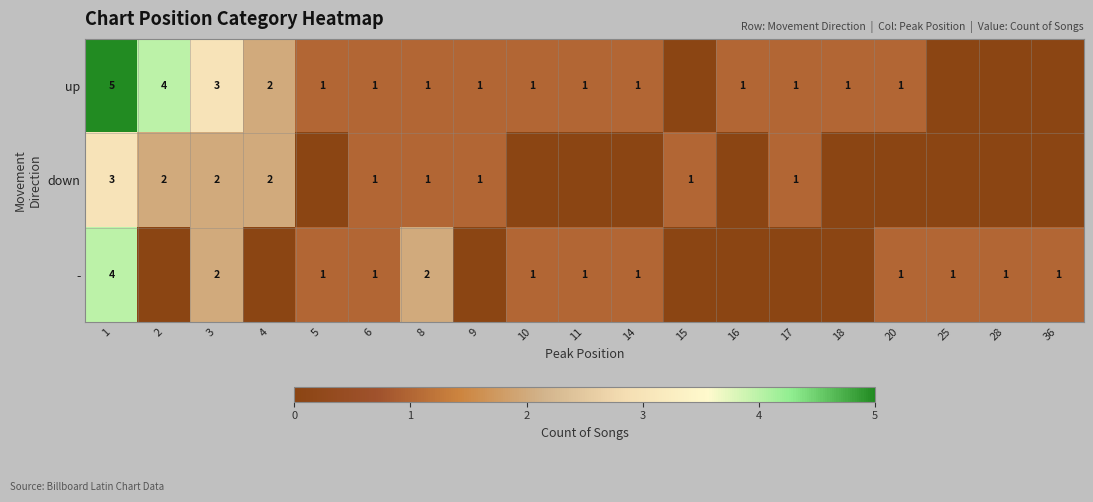

At 1, list the series in order from smallest to largest.

down, -, up